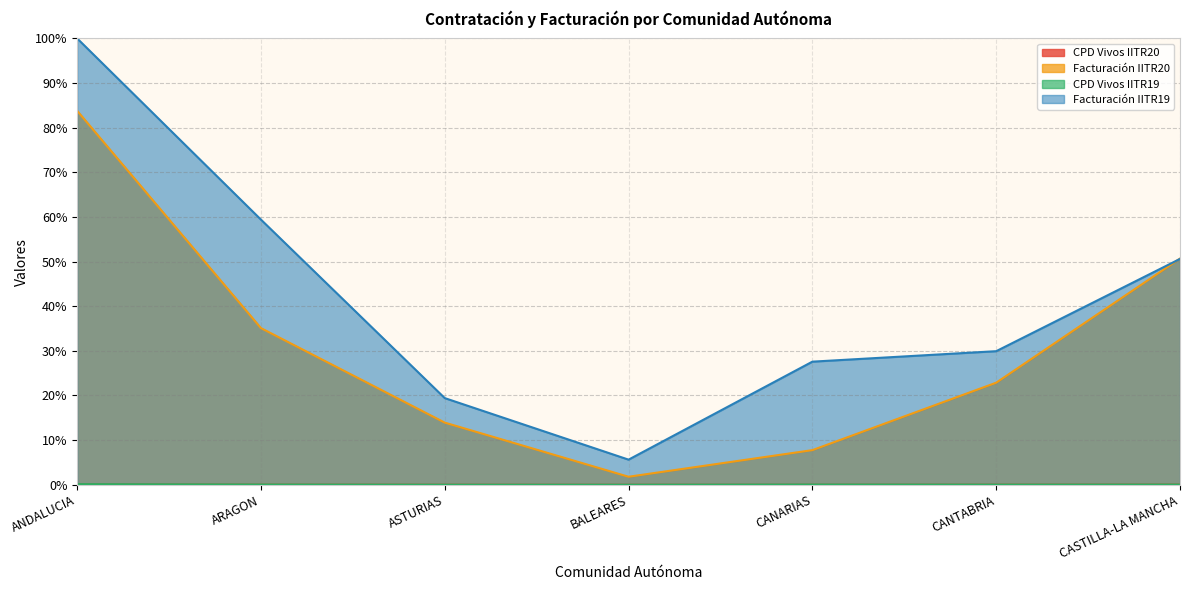

At which label does Facturación IITR20 reach its peak?

ANDALUCIA